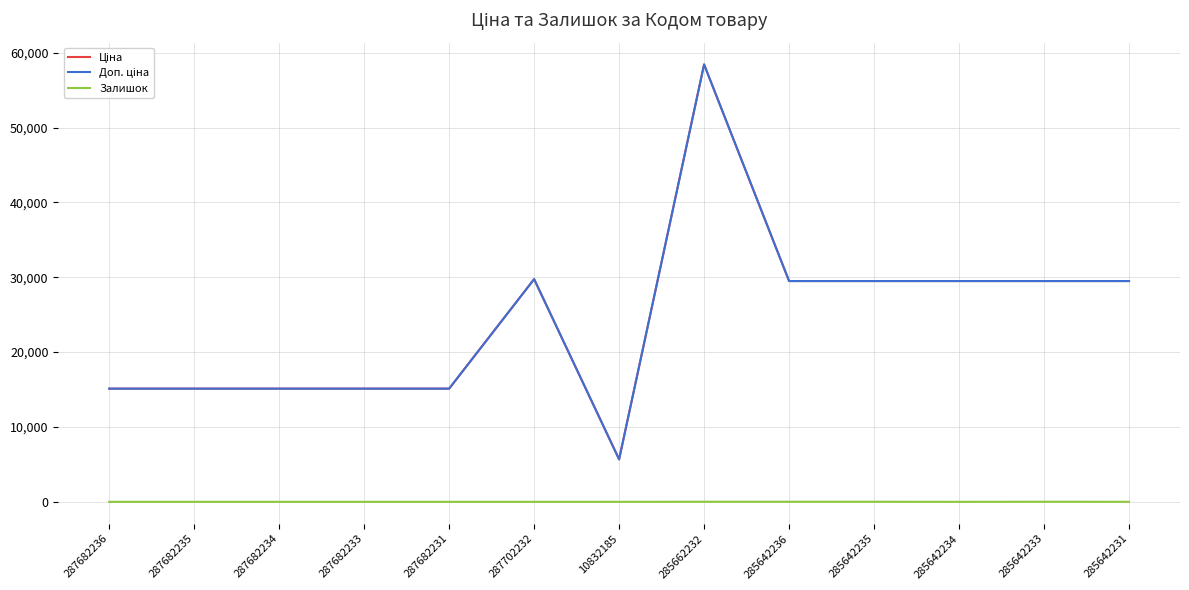

Does the chart display data point markers on the line(s)?

No